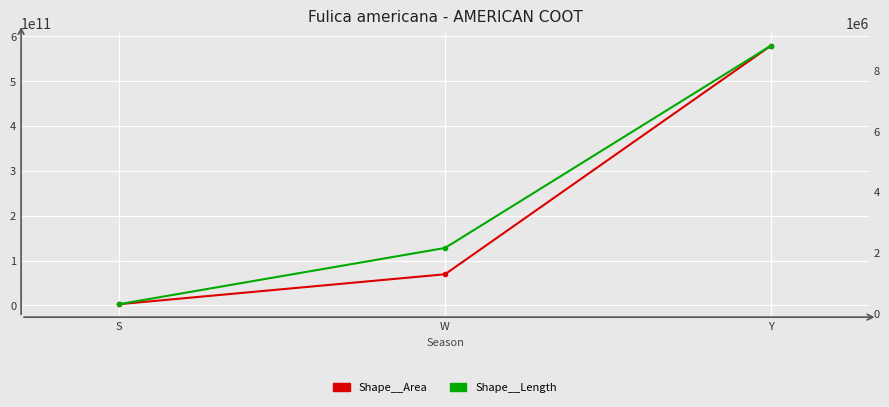

The value of Shape__Length at W is 451771.5. True or false?

False